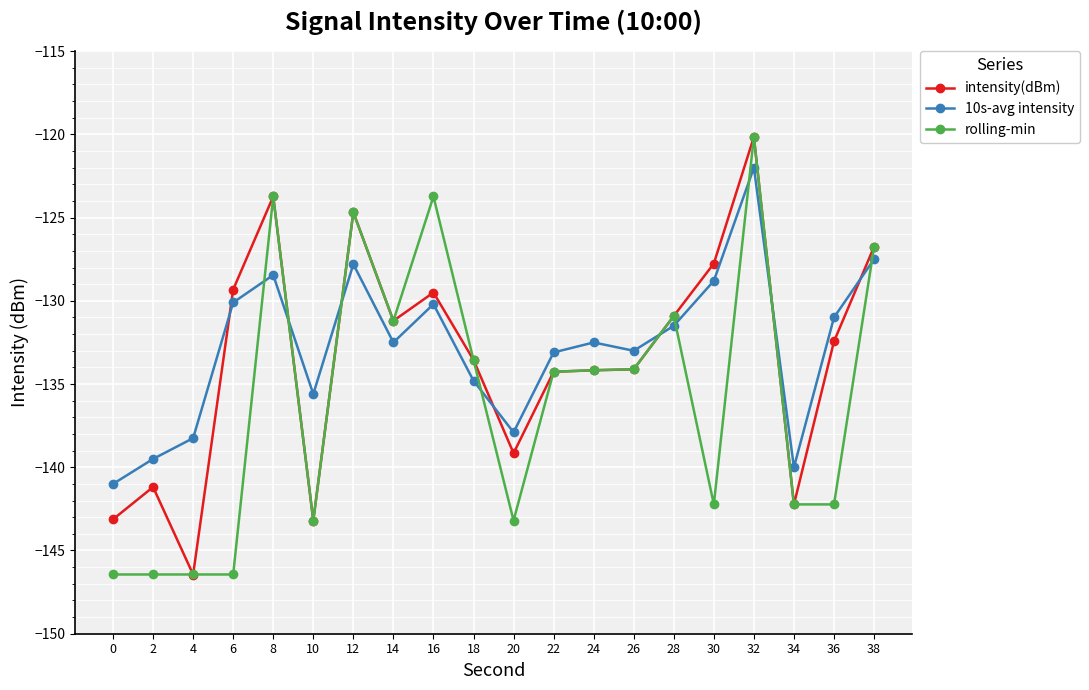

At which label does intensity(dBm) first exceed -132?

6